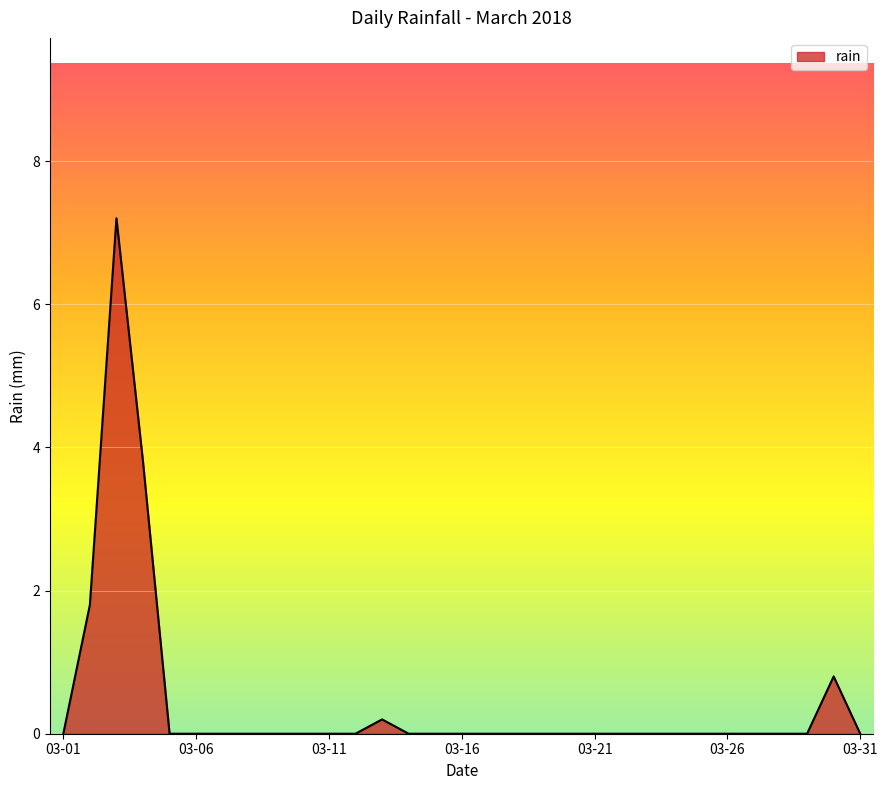

What is the difference between the maximum and minimum values?

7.2